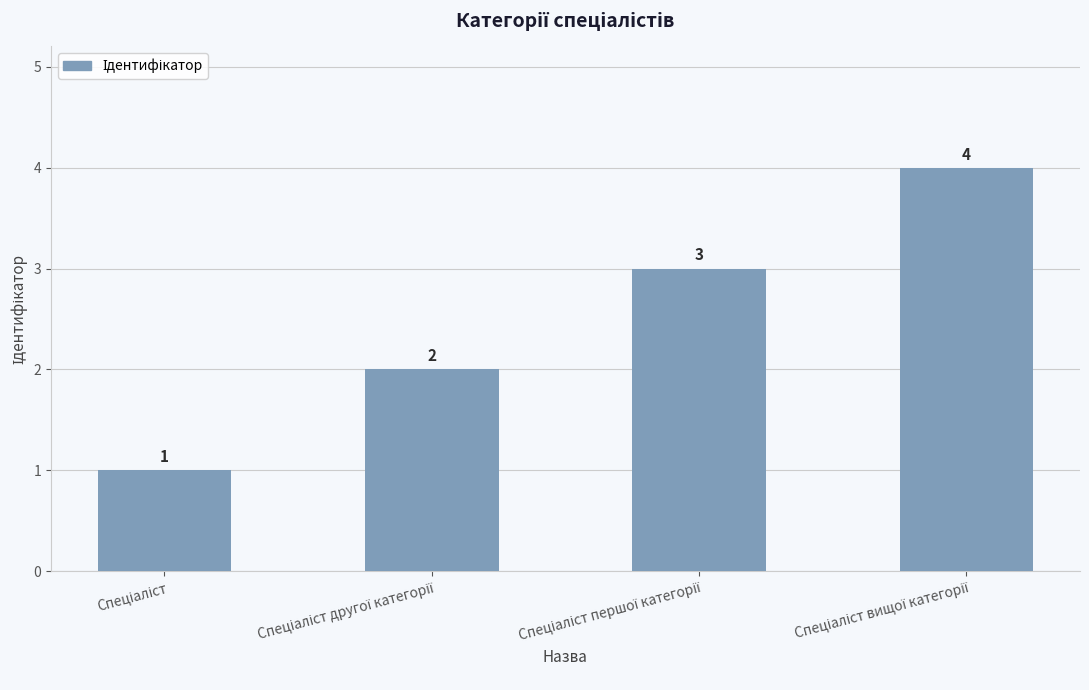

What is the sum of all values?

10